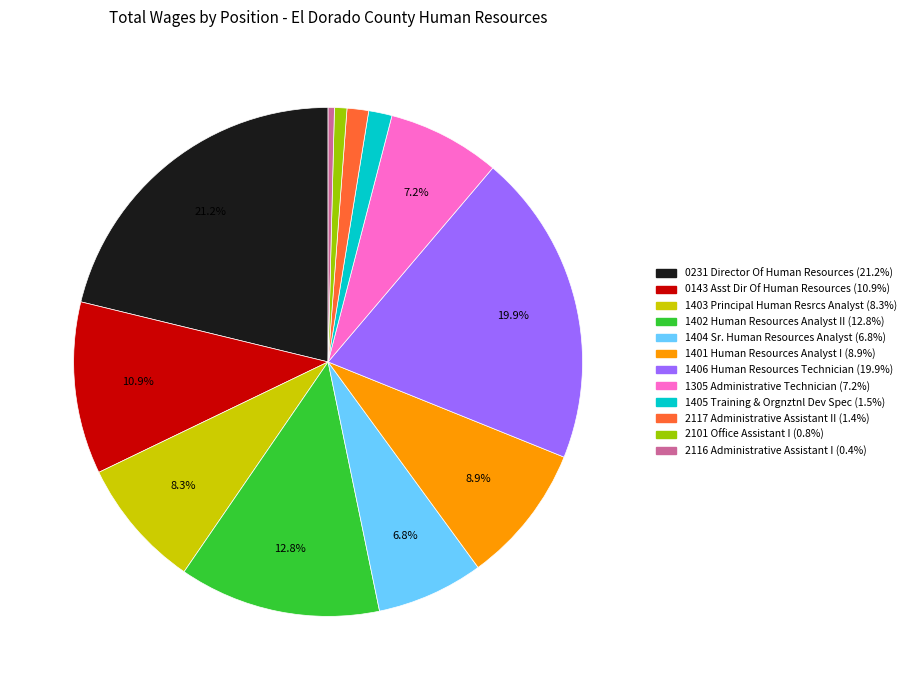

Which slice is the largest?

0231 Director Of Human Resources